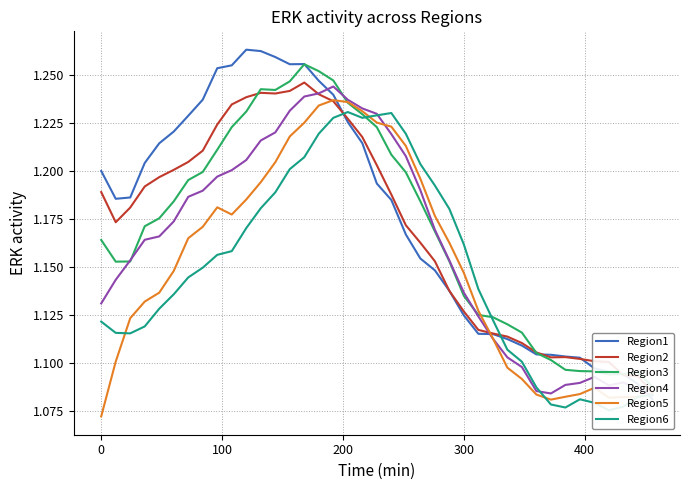

Which series has the largest total across all categories?

Region1